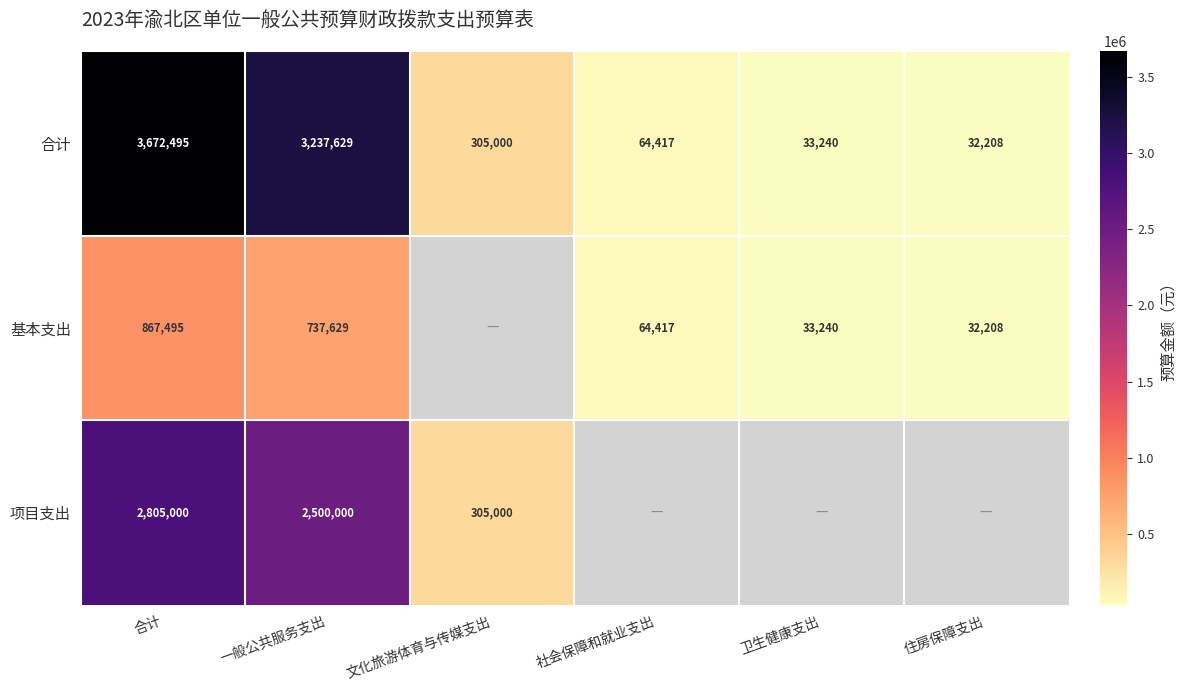

At which category is the sum across all series the highest?

合计